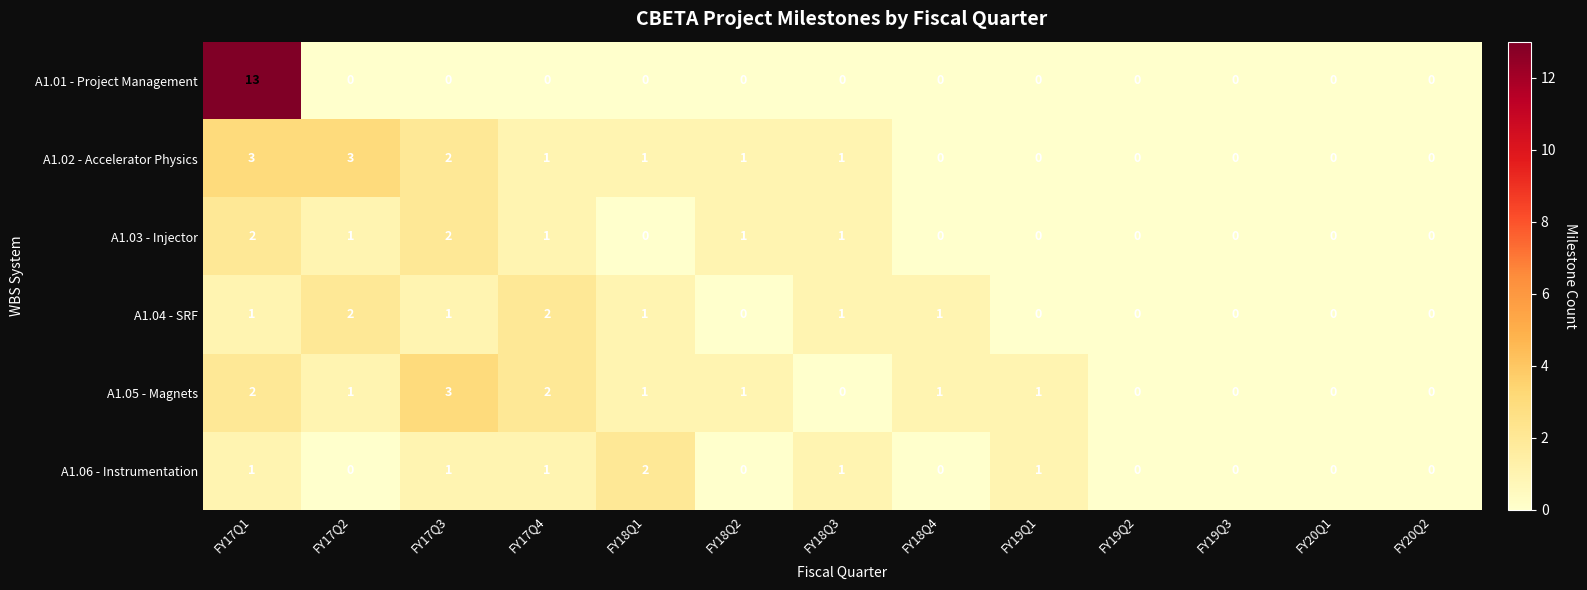

At which category is the sum across all series the highest?

FY17Q1